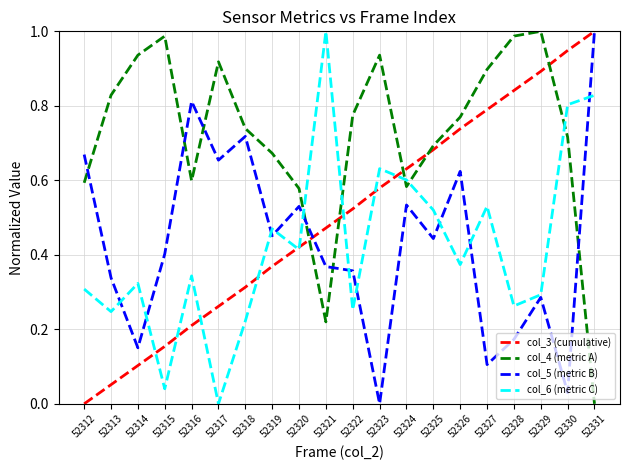

Which series ends up on top after the final intersection of col_3 (cumulative) and col_6 (metric C)?

col_3 (cumulative)